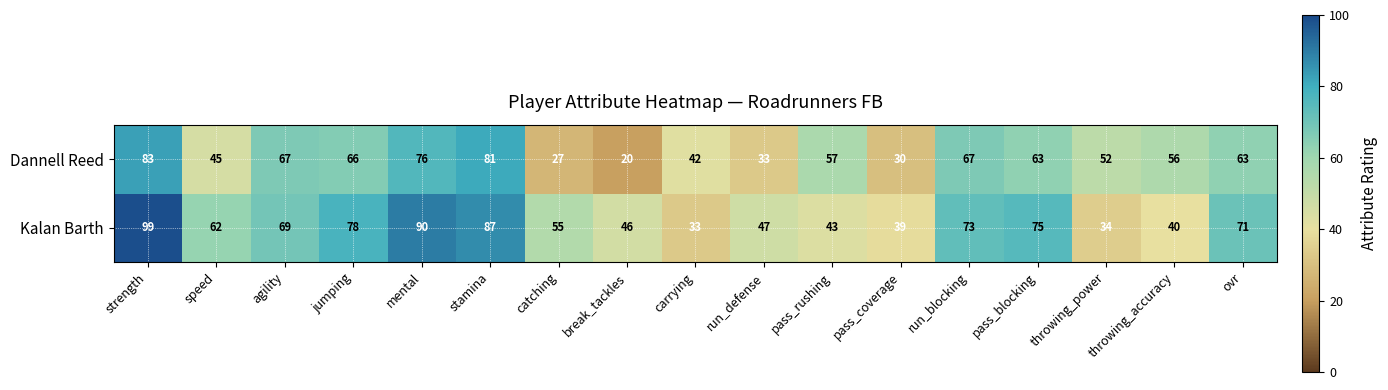

True or false: Kalan Barth has a value of 17 at run_defense.

False